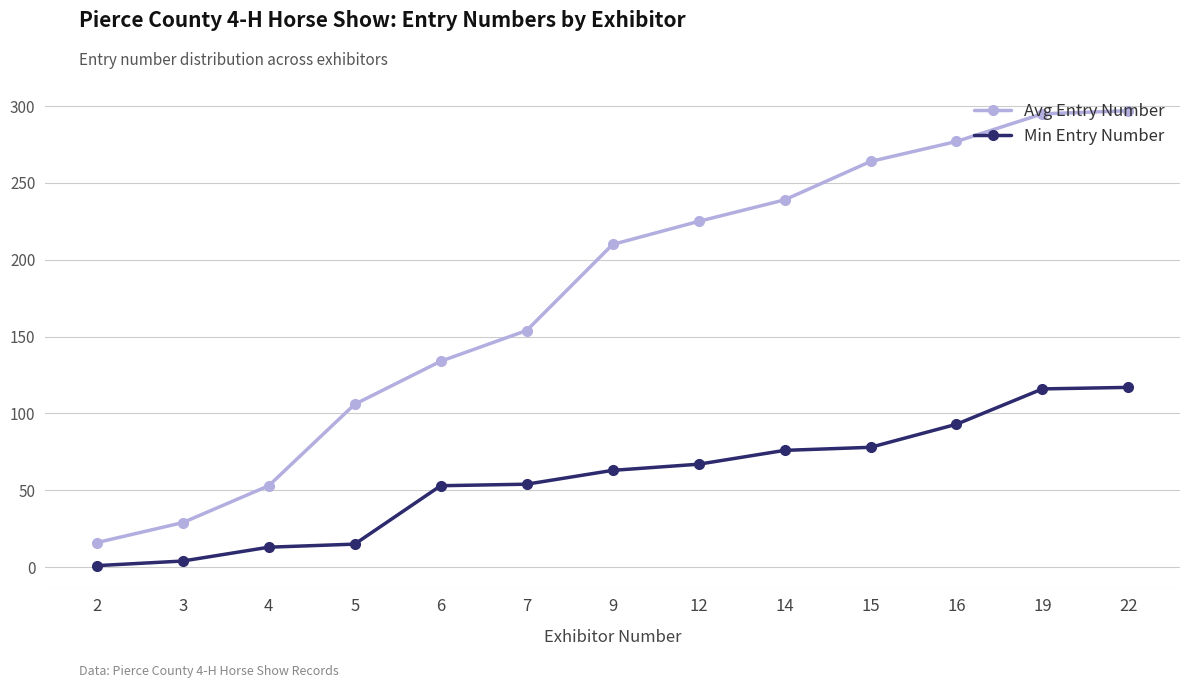

What is the maximum value shown in the chart?

297